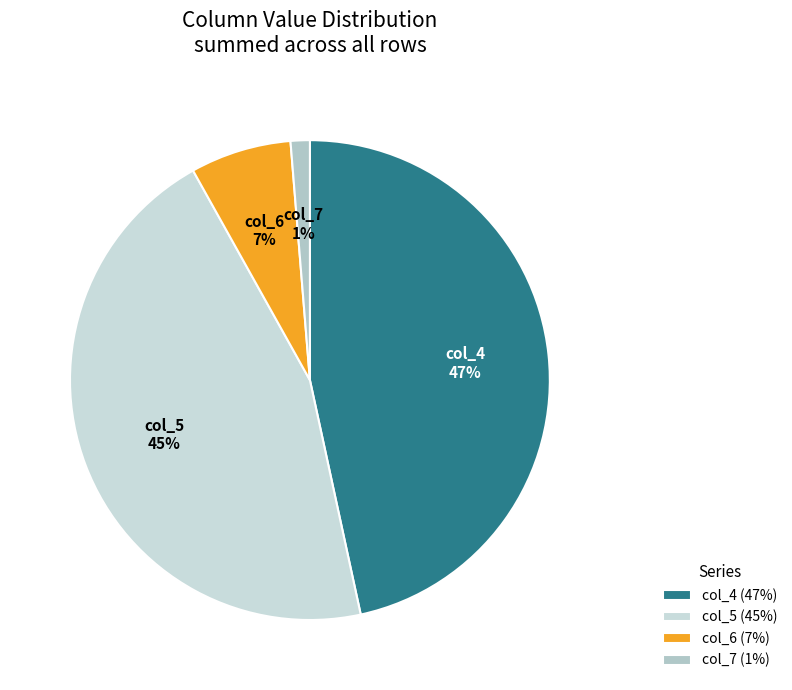

To the nearest percent, what percentage of the pie is col_7?

1%